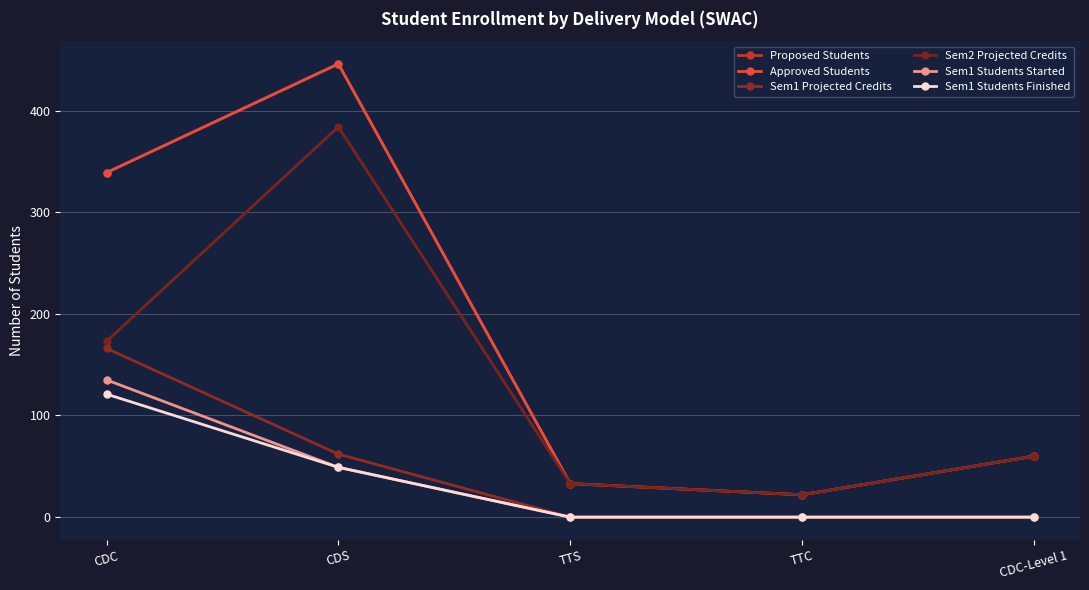

True or false: Proposed Students and Approved Students intersect in this chart.

False